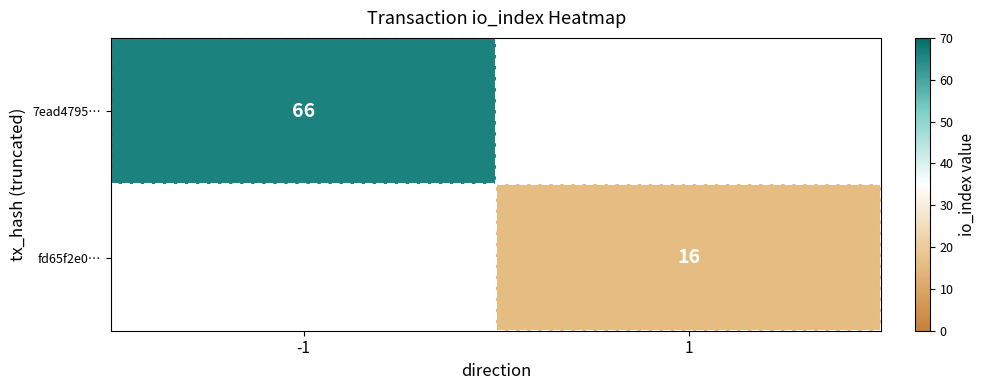

Is it true that fd65f2e0… equals 16 at 1?

True